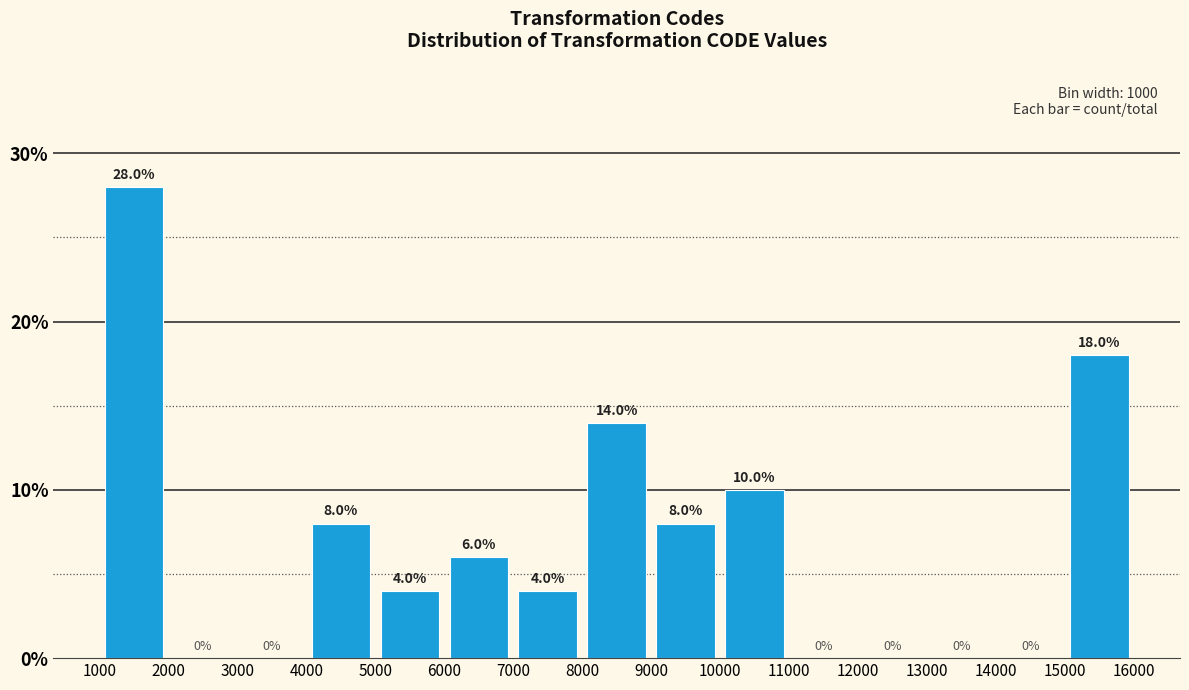

Which range on the x-axis has the tallest bar?

1000 to 2000